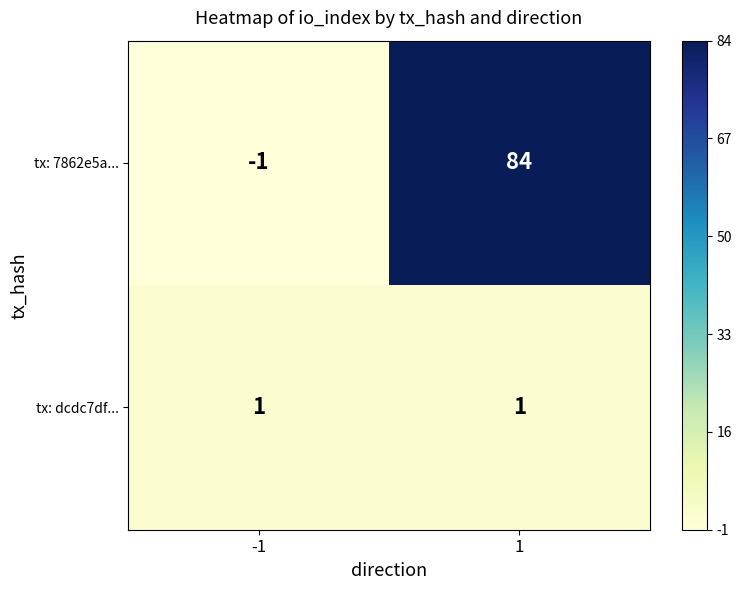

How many series are shown in this chart?

2